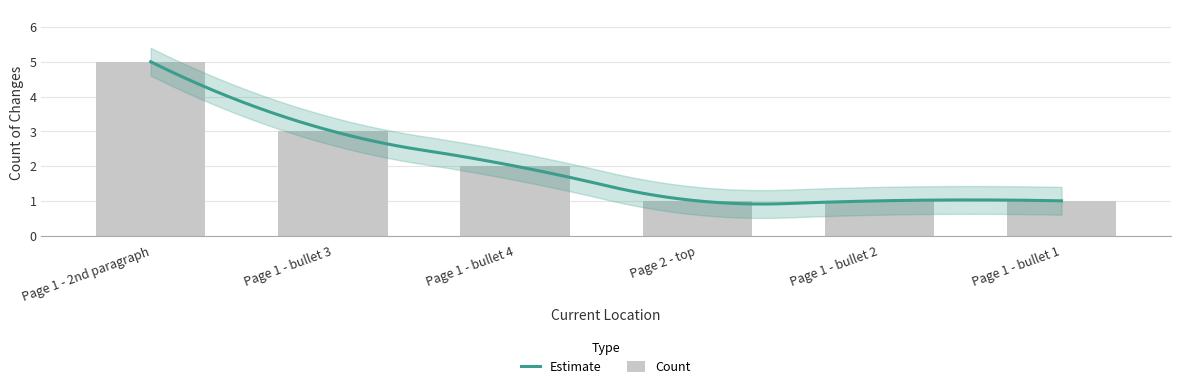

What is the difference between the maximum and minimum values?

4